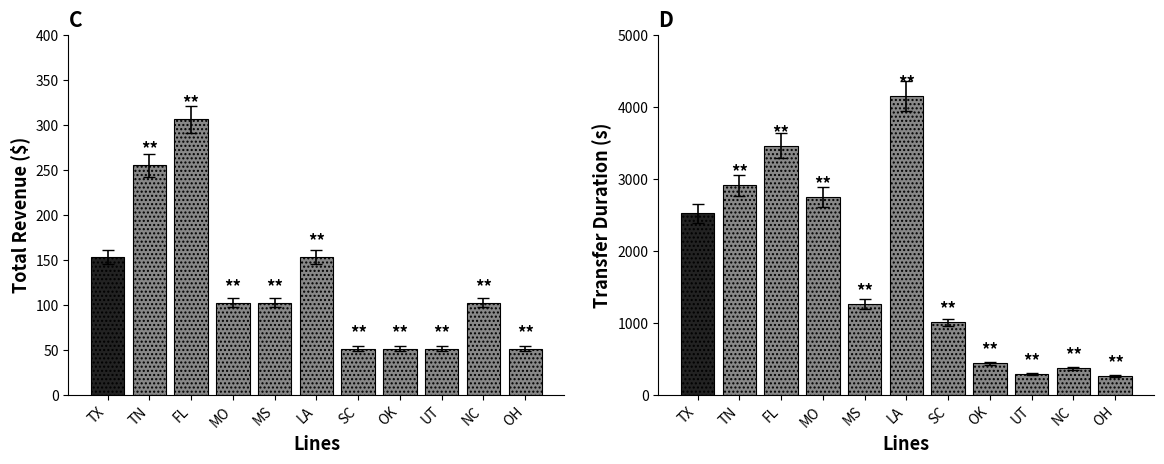

Does the chart contain stacked bars?

No